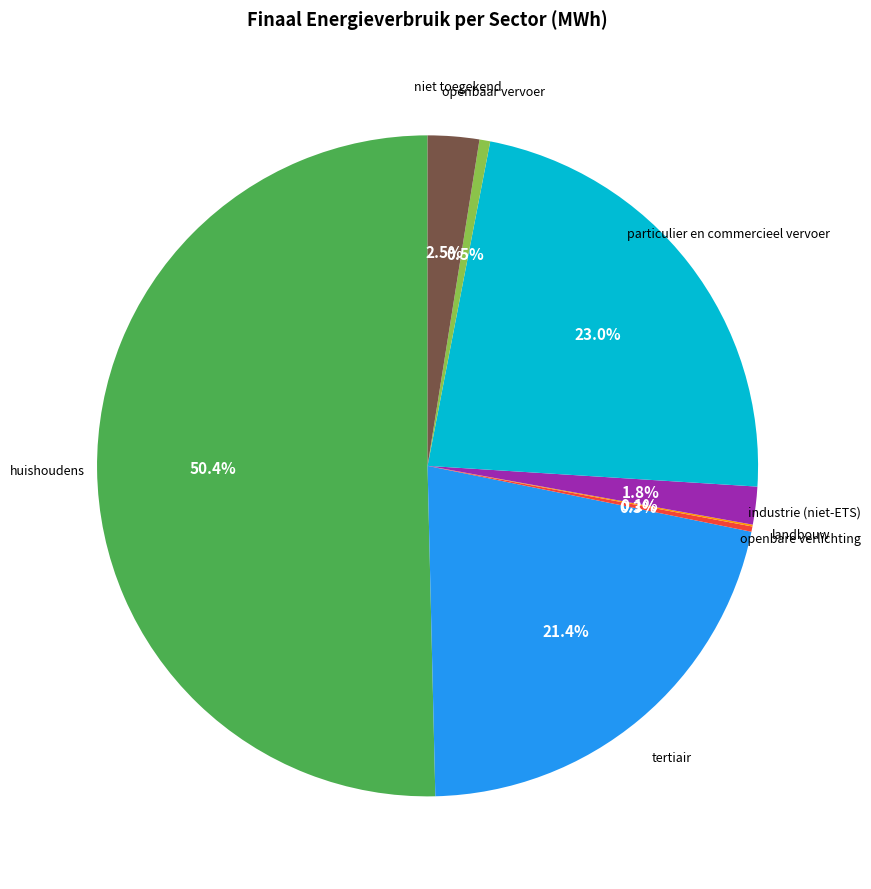

Which slice represents more than half of the pie?

huishoudens